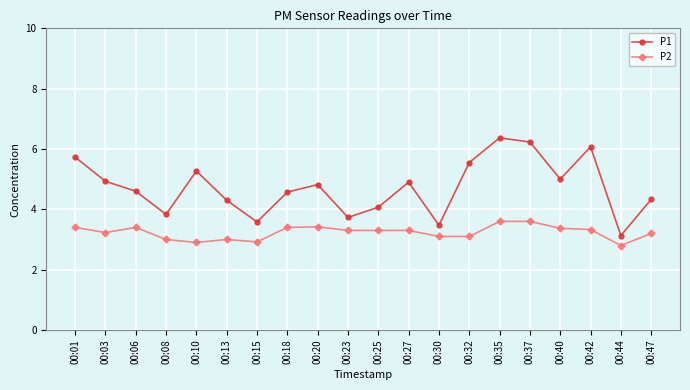

True or false: P1 has more than 2 points higher than both neighbors.

True